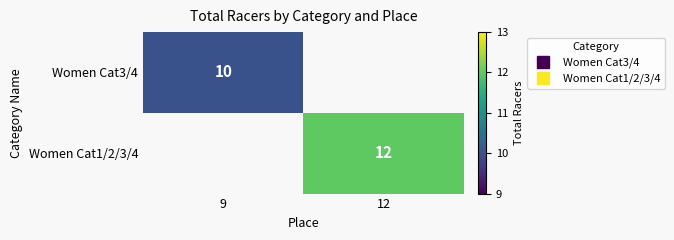

Is the value of Women Cat1/2/3/4 at 12 greater than the value of Women Cat3/4 at 12?

No